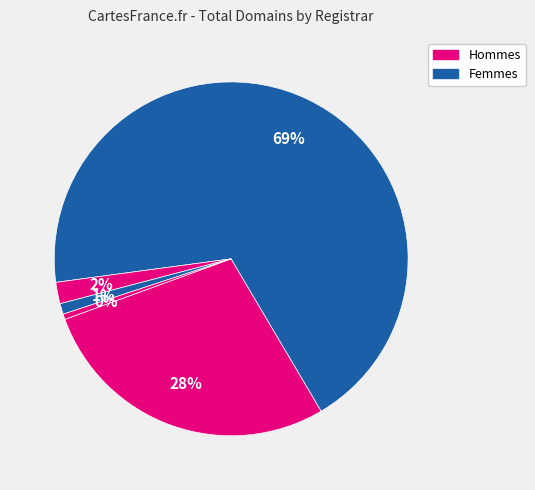

How many slices are in this pie chart?

5